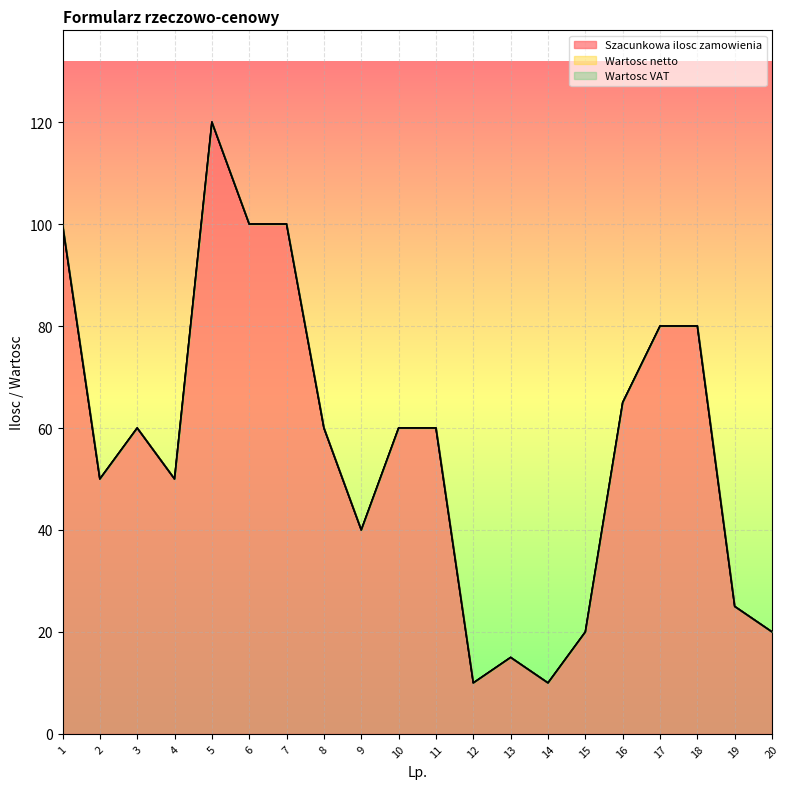

The Szacunkowa ilosc zamowienia series shows 12 at 19. True or false?

False